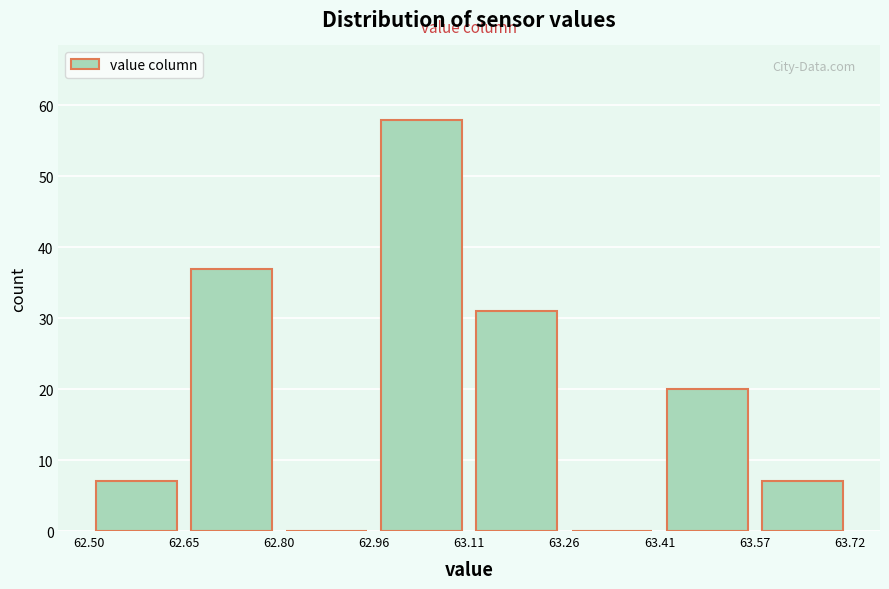

What is the height of the bar covering 63.11 to 63.26 on the x-axis? The values are not printed on the chart, so give them approximately, as read against the axis.

31